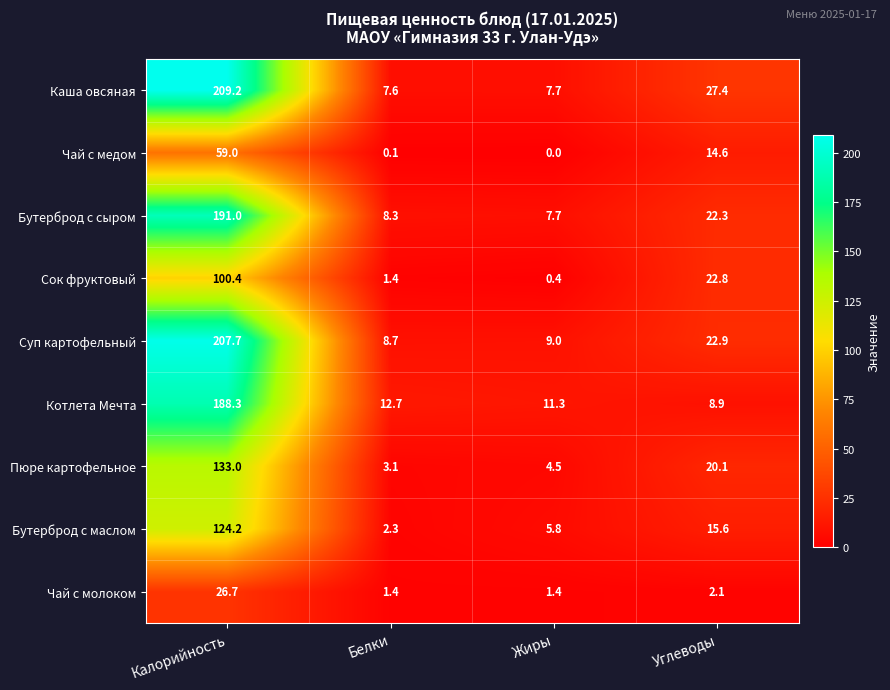

Read the Каша овсяная value at Углеводы.

27.4